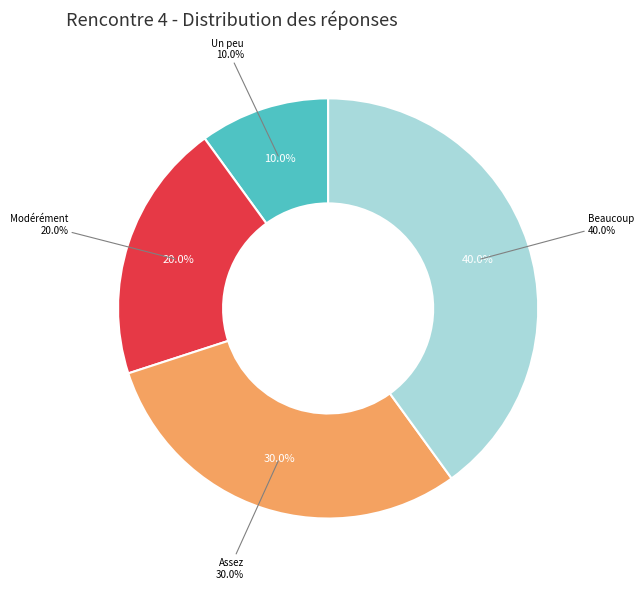

To the nearest percent, what portion does Modérément represent?

20%